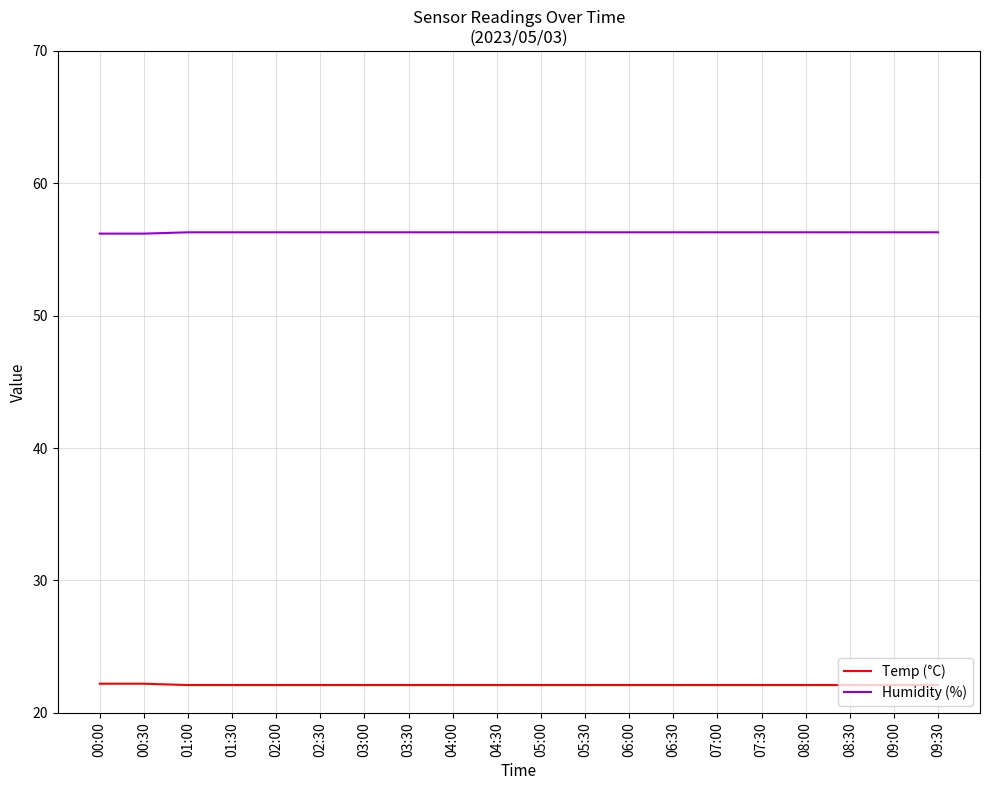

List the series in order of their overall mean, lowest first.

Temp (°C), Humidity (%)